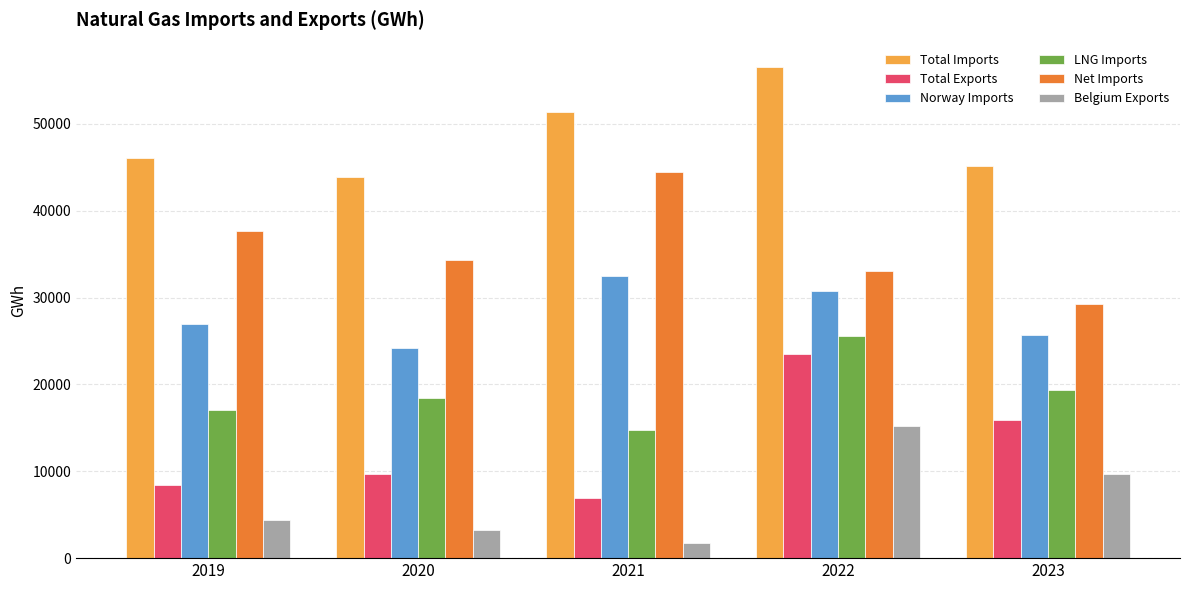

What is the approximate value of Total Exports at 2019?

8419.9